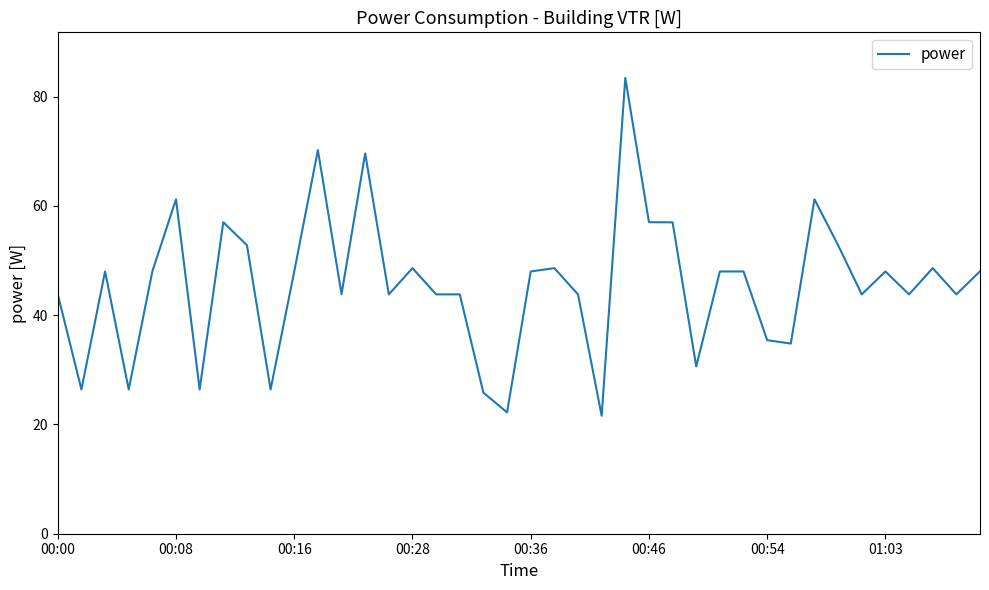

What is the greatest value displayed?

83.4